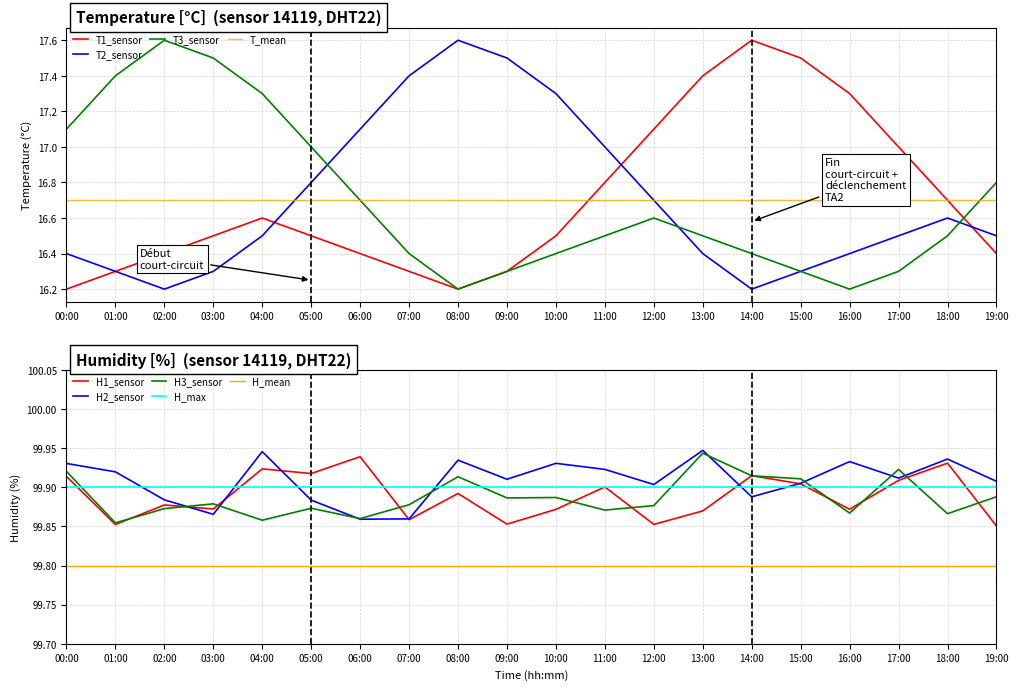

What is the lowest value of the T1_sensor series?

16.2